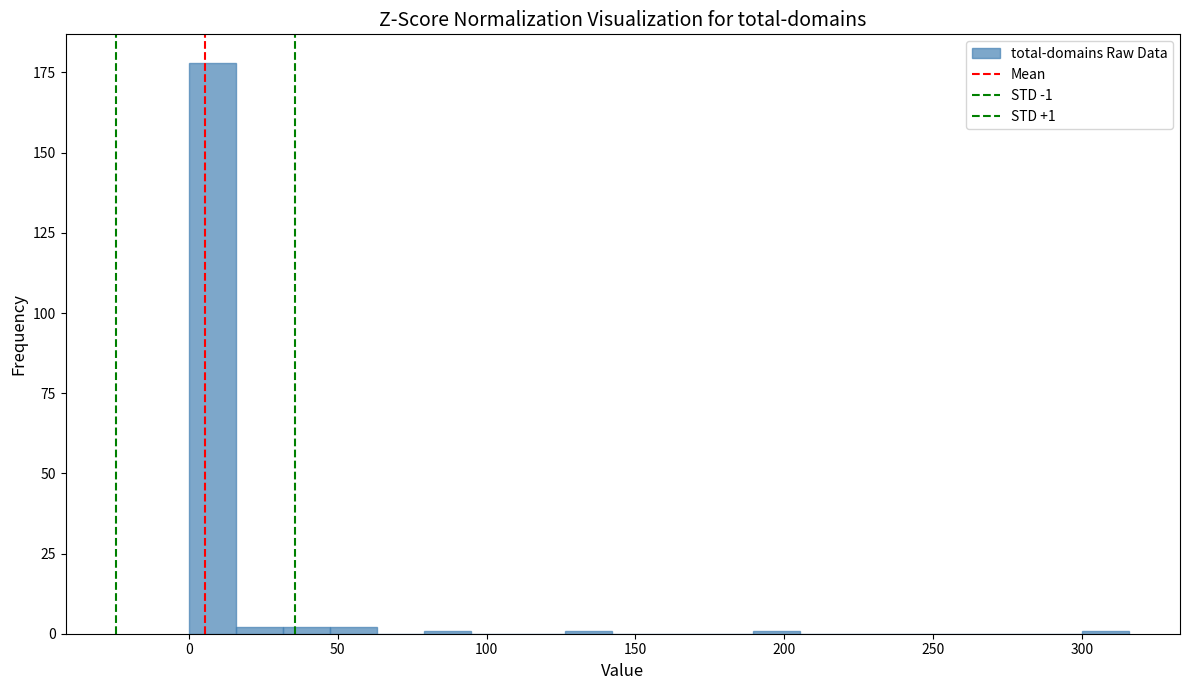

Around what value on the x-axis is the tallest bar? Give the approximate position of its centre, as read against the axis.

10